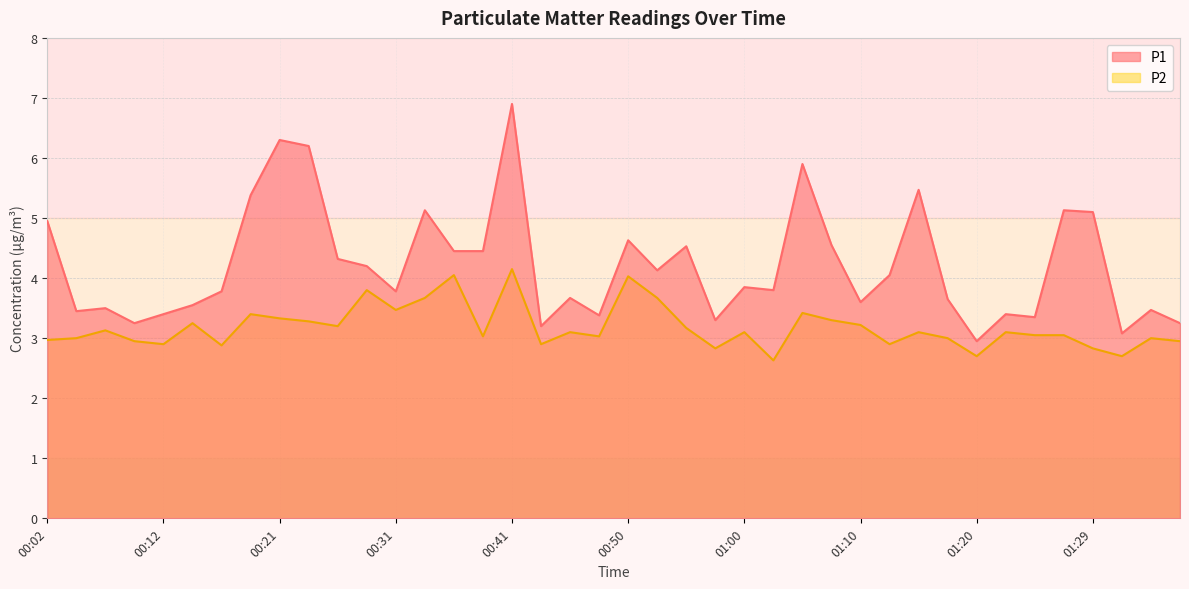

True or false: P2 has a value of 3.0 at 01:27.

True